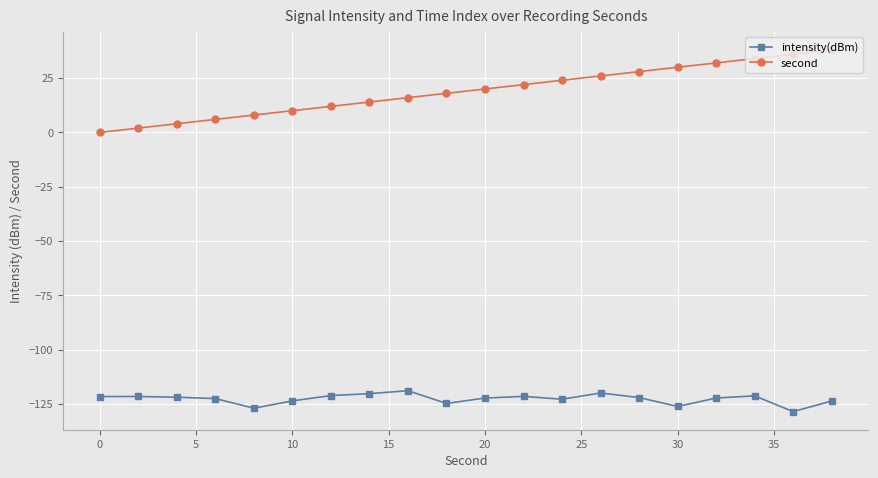

True or false: intensity(dBm) has more than 1 interior local peaks.

True